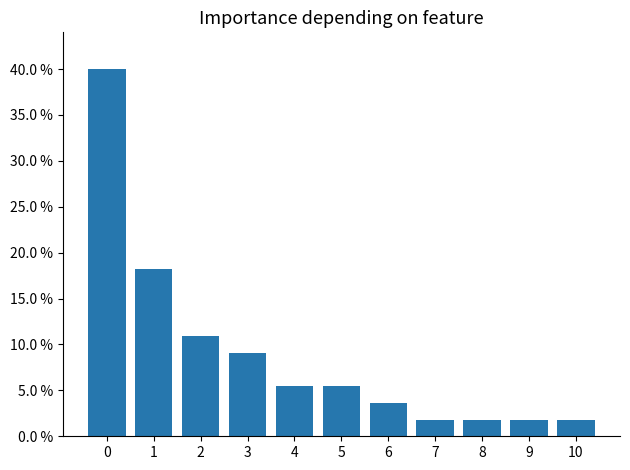

What is the difference between the maximum and minimum values?

0.4